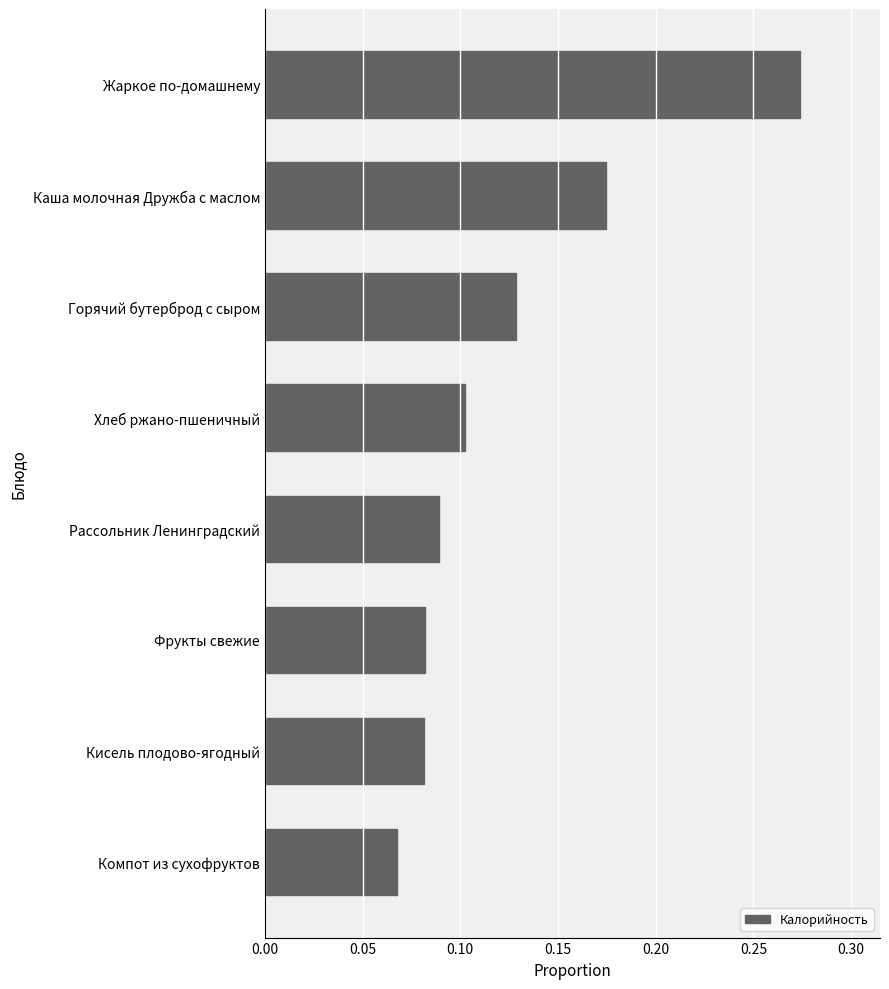

Where is the data nearest to the value 0?

Компот из сухофруктов